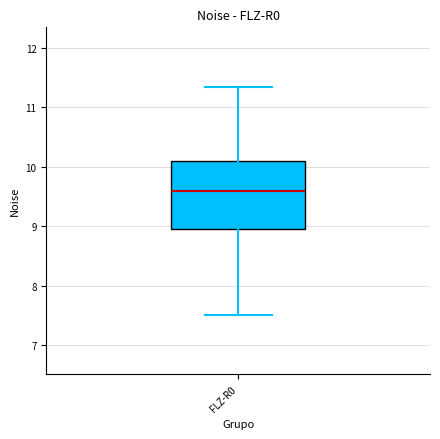

Read this box plot against the y-axis: the position of the median line, the range covered by the box, and the ends of both whiskers. The values are not printed on the chart, so give them approximately, as read against the axis.

median 9.6, box 9.0 to 10.1, whiskers 7.5 to 11.3